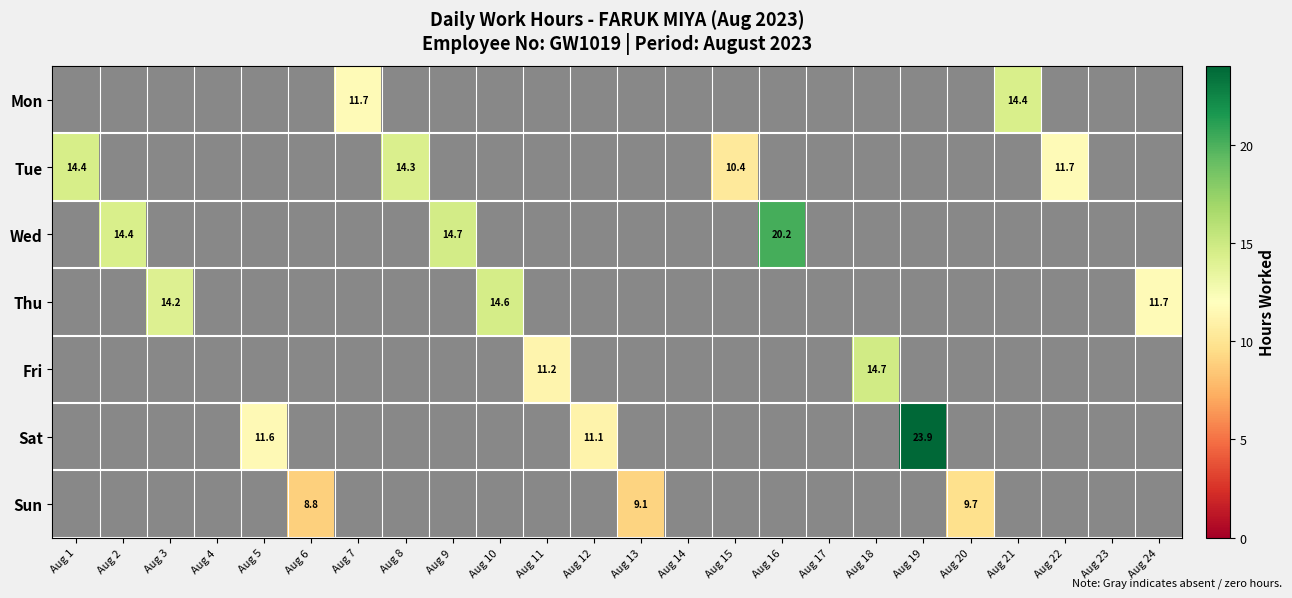

Which category has the lowest value in the Fri series?

Aug 1